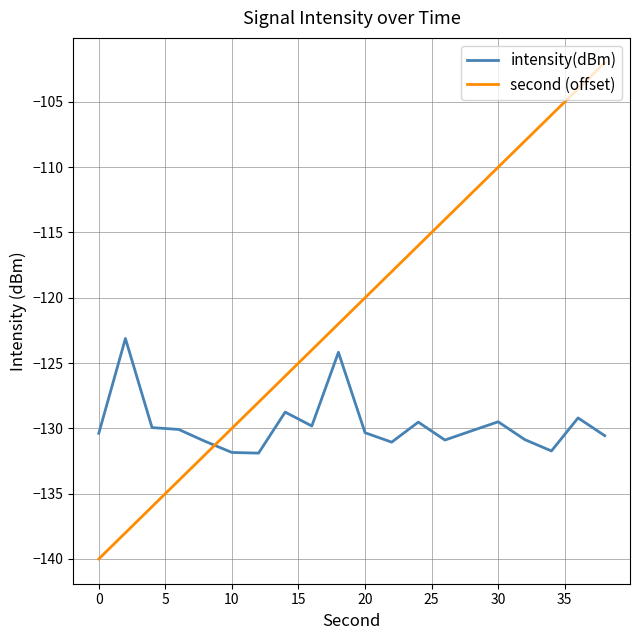

What is the difference between the maximum and minimum values in the intensity(dBm) series?

8.8